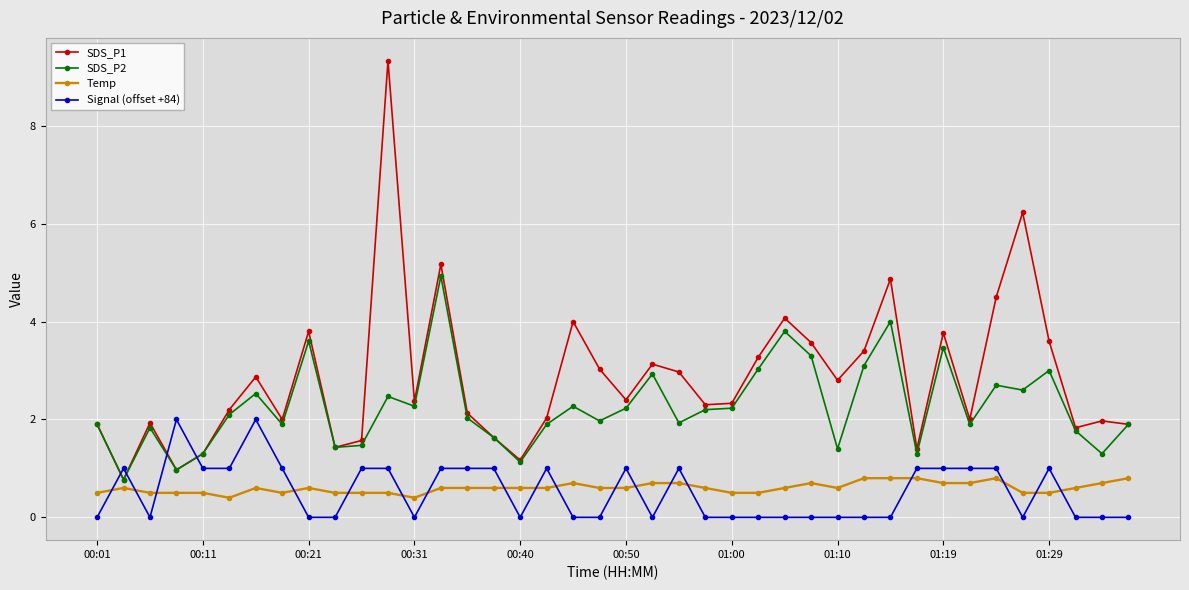

Which series ends up on top after the final intersection of Signal (offset +84) and Temp?

Temp